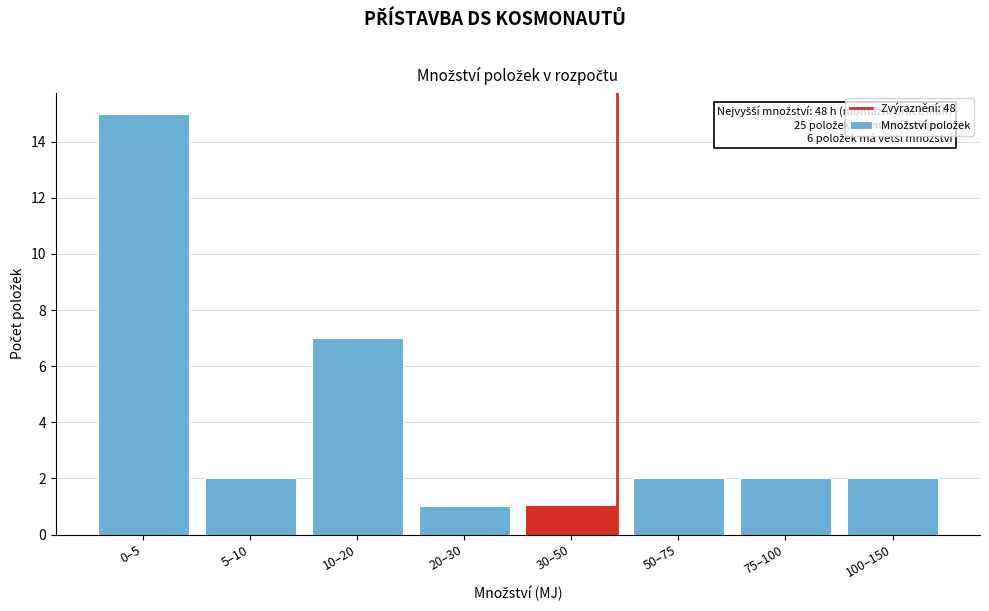

Reading left to right, what are all the values shown in this chart?

0–5=15	5–10=2	10–20=7	20–30=1	30–50=1	50–75=2	75–100=2	100–150=2